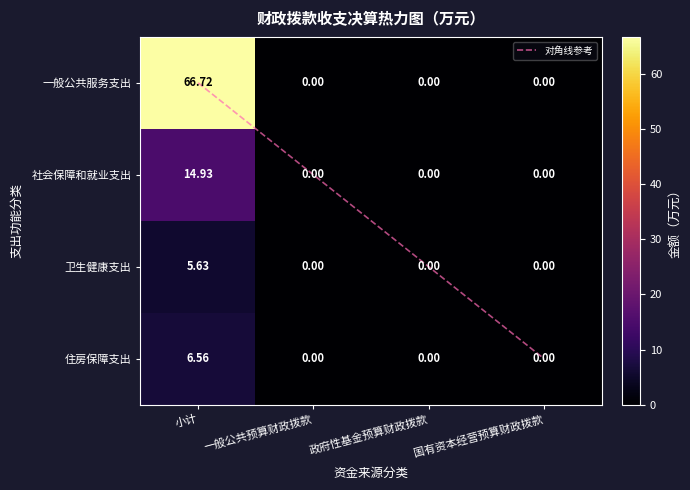

Rank the series by their maximum value, from highest to lowest.

一般公共服务支出, 社会保障和就业支出, 住房保障支出, 卫生健康支出